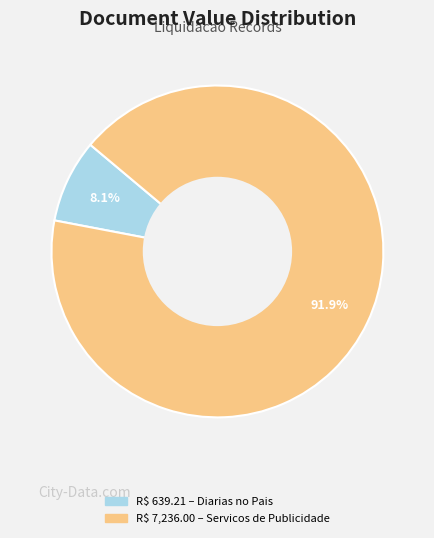

To the nearest percent, what is the average slice percentage?

50%